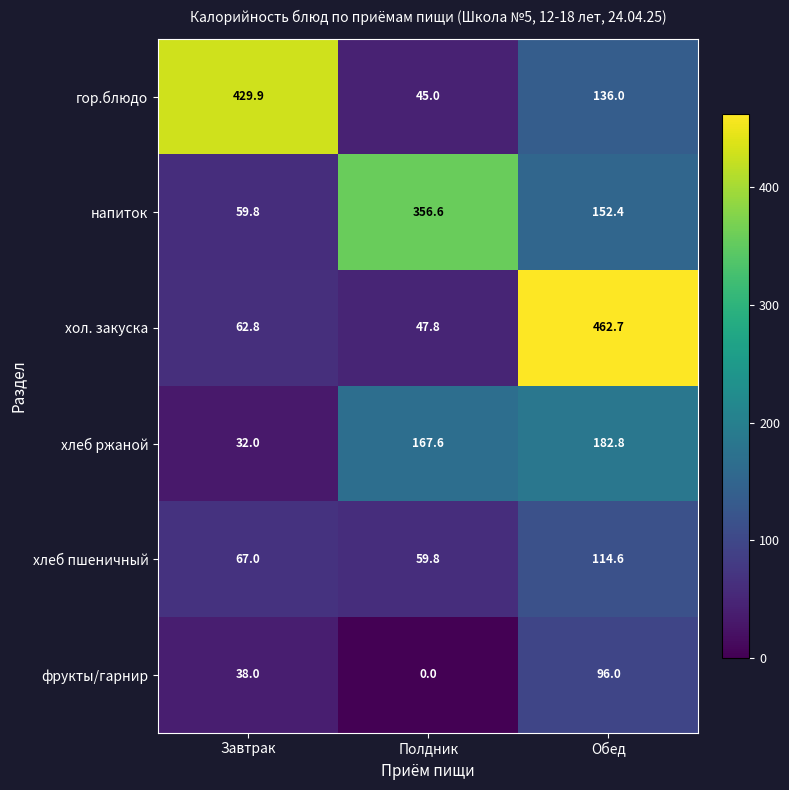

Reading left to right, extract all data points from this chart.

гор.блюдо: 429.9	45.0	136.0
напиток: 59.8	356.6	152.4
хол. закуска: 62.8	47.8	462.7
хлеб ржаной: 32.0	167.6	182.8
хлеб пшеничный: 67.0	59.8	114.6
фрукты/гарнир: 38.0	0.0	96.0